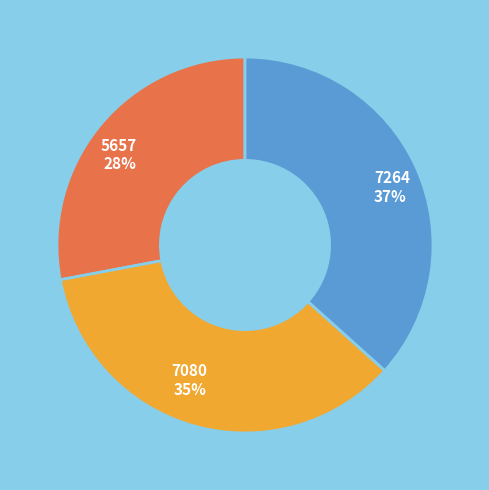

The 5657 slice represents 28% of the pie. True or false?

True